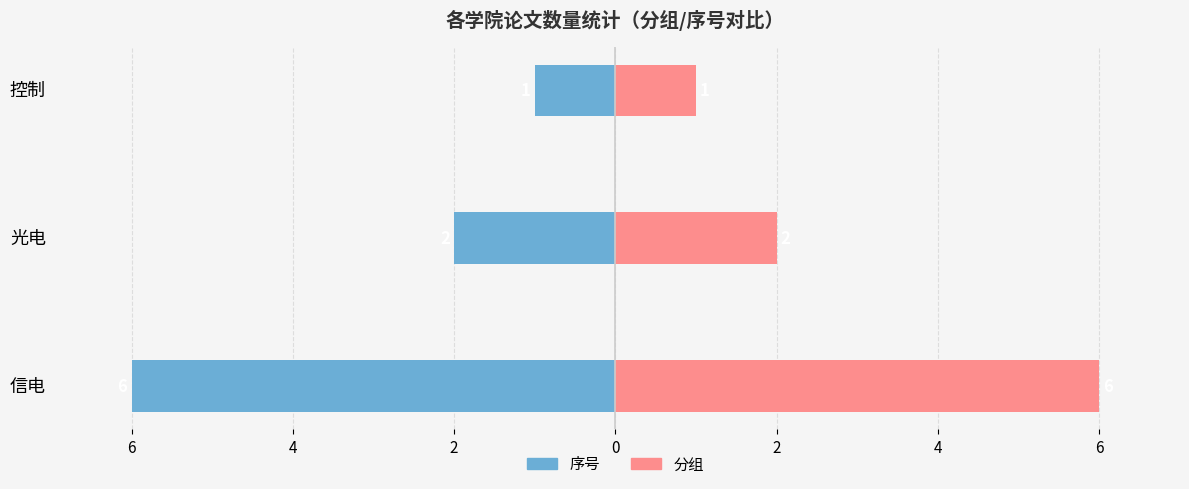

How many bars are there in total?

6